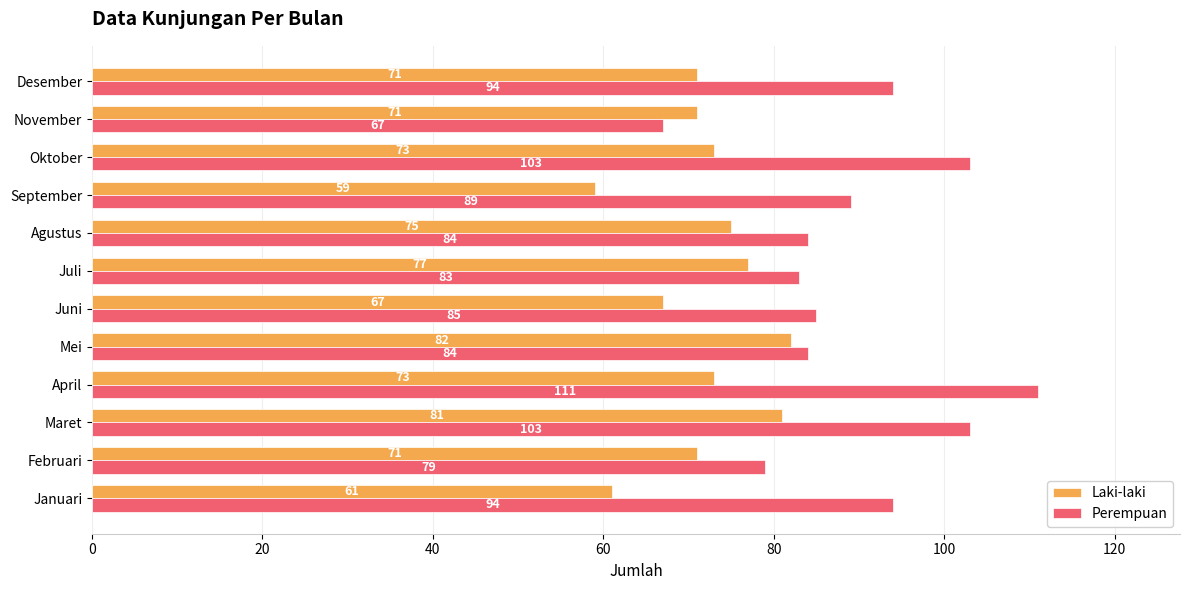

What is the difference between the Laki-laki values at Agustus and Mei?

7